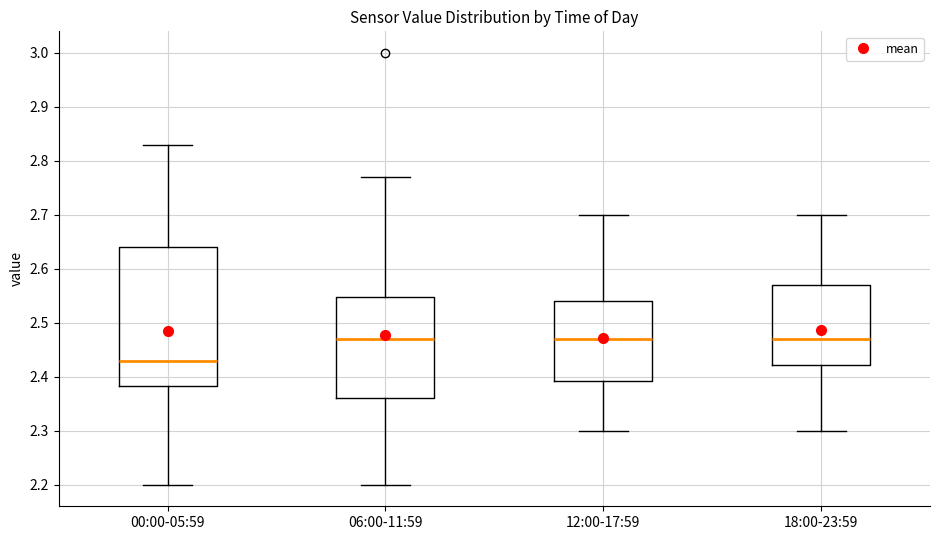

Reading left to right, transcribe this box plot: for each box, give where its median line is, the range the box spans, and where its two whiskers end, as read against the y-axis. The values are not printed on the chart, so give them approximately, as read against the axis.

00:00-05:59: median 2.43, box 2.38 to 2.64, whiskers 2.20 to 2.83
06:00-11:59: median 2.47, box 2.36 to 2.55, whiskers 2.20 to 2.77
12:00-17:59: median 2.47, box 2.39 to 2.54, whiskers 2.30 to 2.70
18:00-23:59: median 2.47, box 2.42 to 2.57, whiskers 2.30 to 2.70